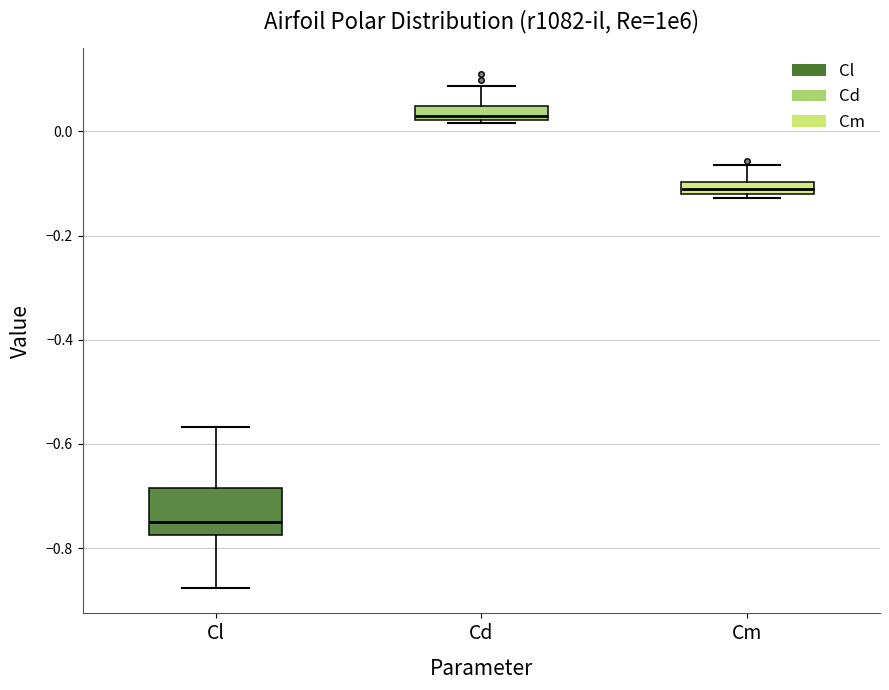

Which box's median line is the lowest?

Cl